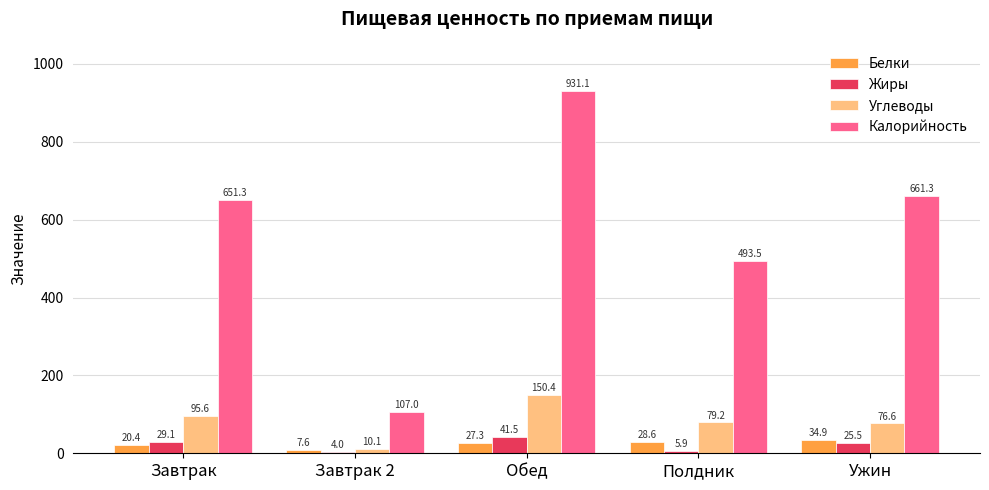

Between Завтрак and Обед, which series saw the biggest shift?

Калорийность